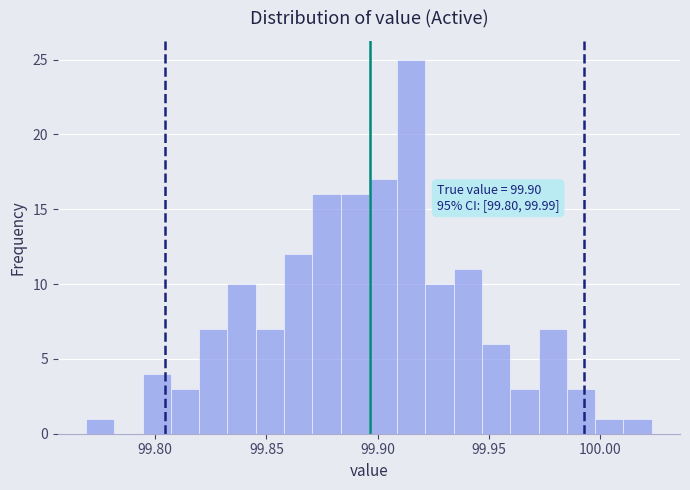

Around what value on the x-axis is the tallest bar? Give the approximate position of its centre, as read against the axis.

99.915